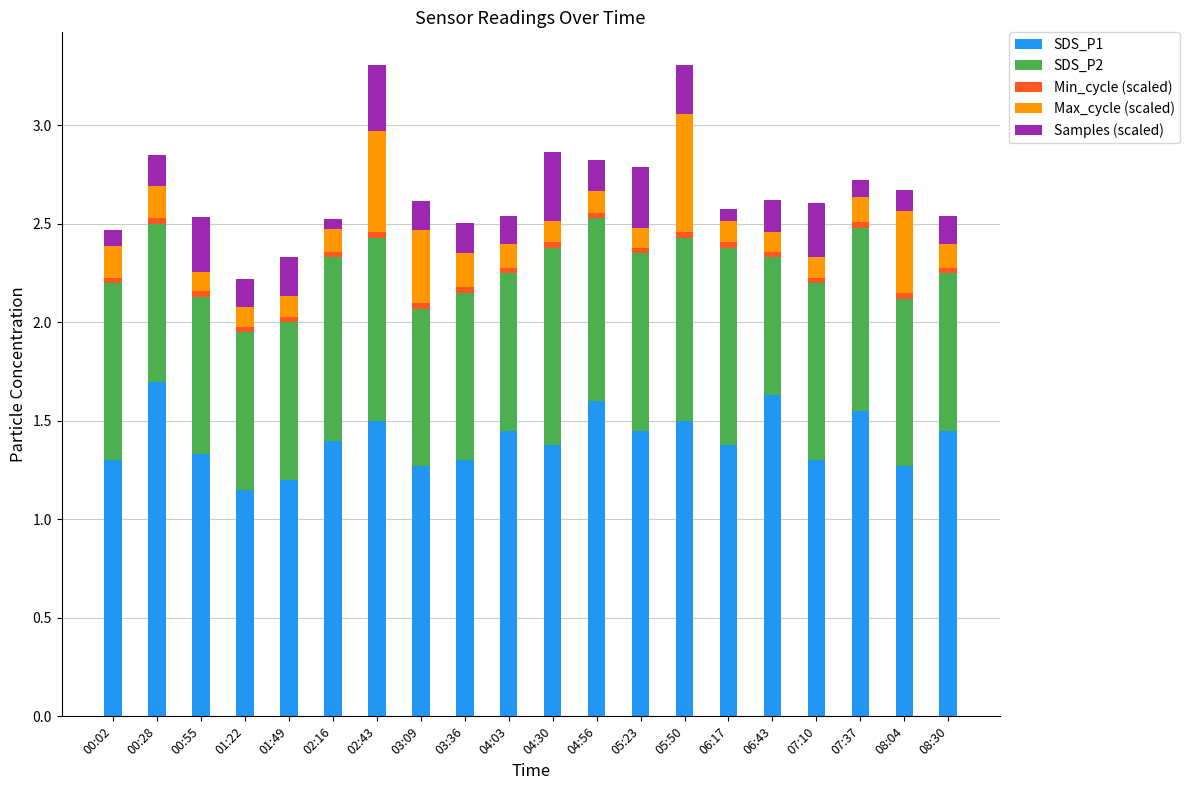

Is it true that SDS_P1 equals 2.0 at 04:30?

False